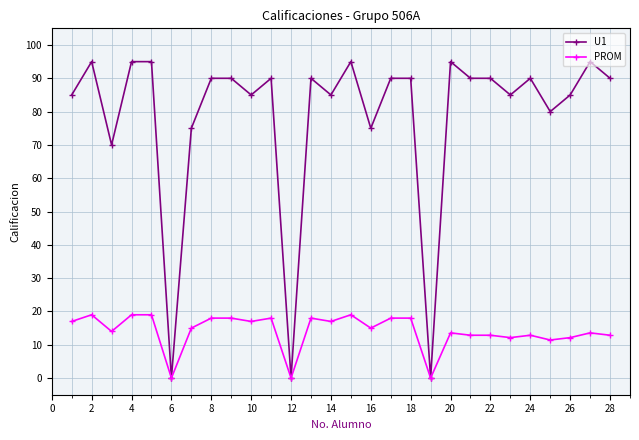

What are all the series names shown in the legend?

U1, PROM